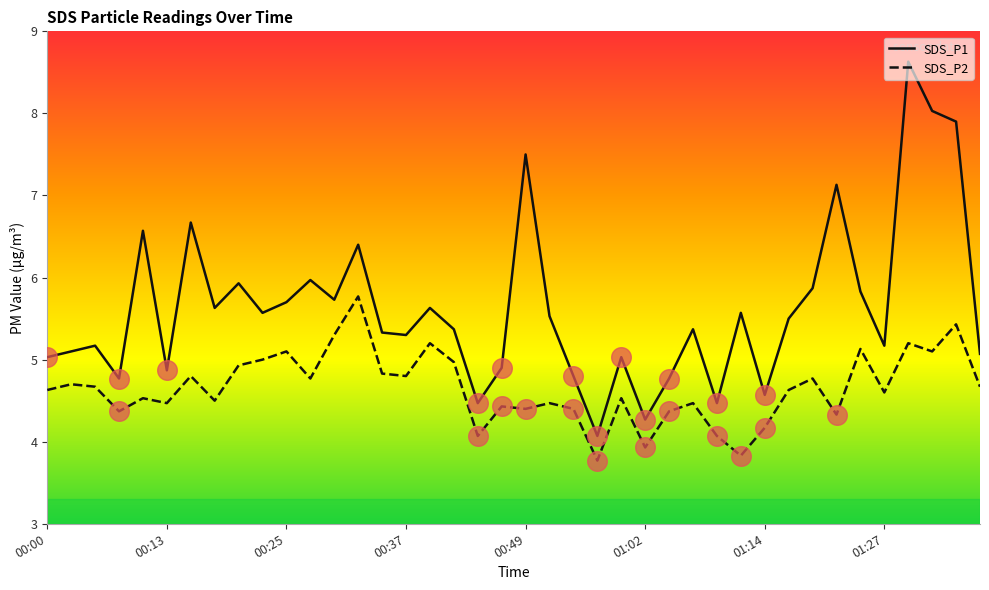

At how many categories does at least one series exceed 7?

5